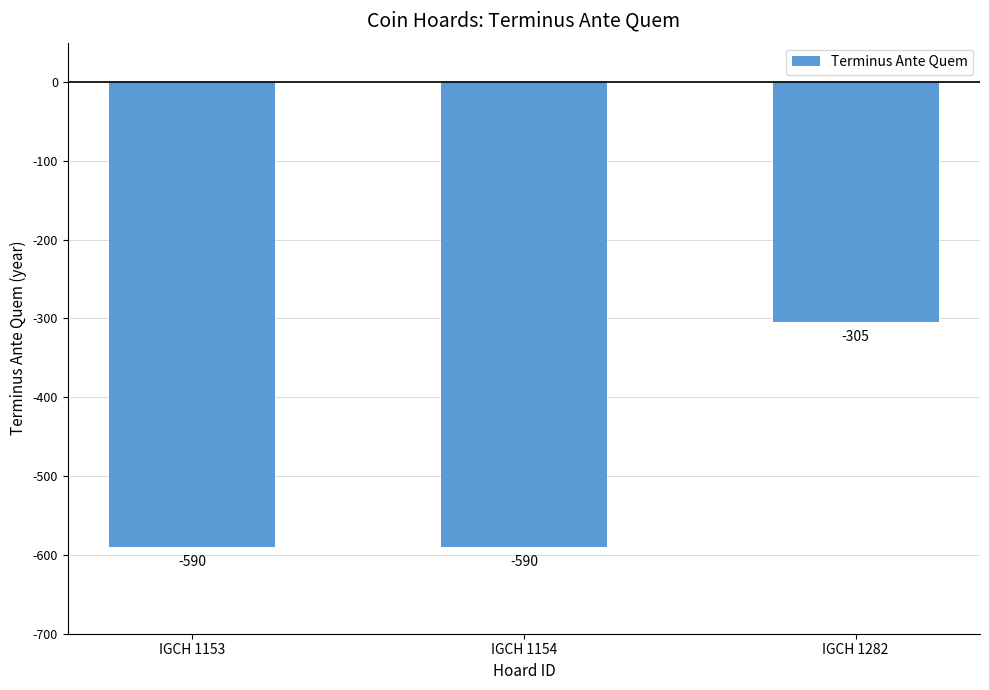

What is the value of the 2nd bar from the left?

-590